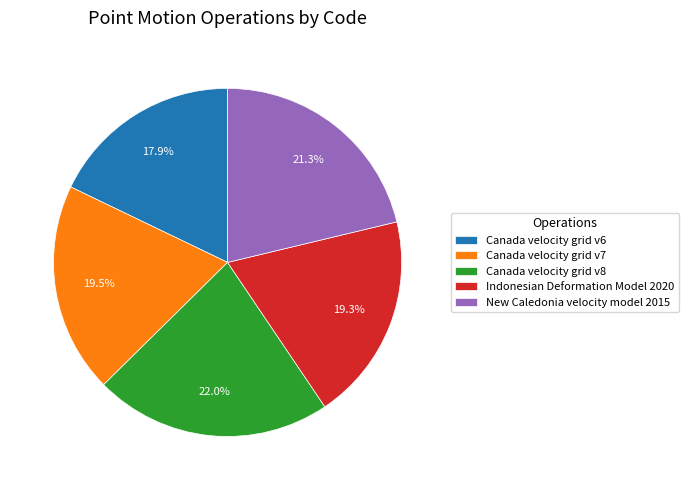

Does Indonesian Deformation Model 2020 account for over 50% of the chart?

No